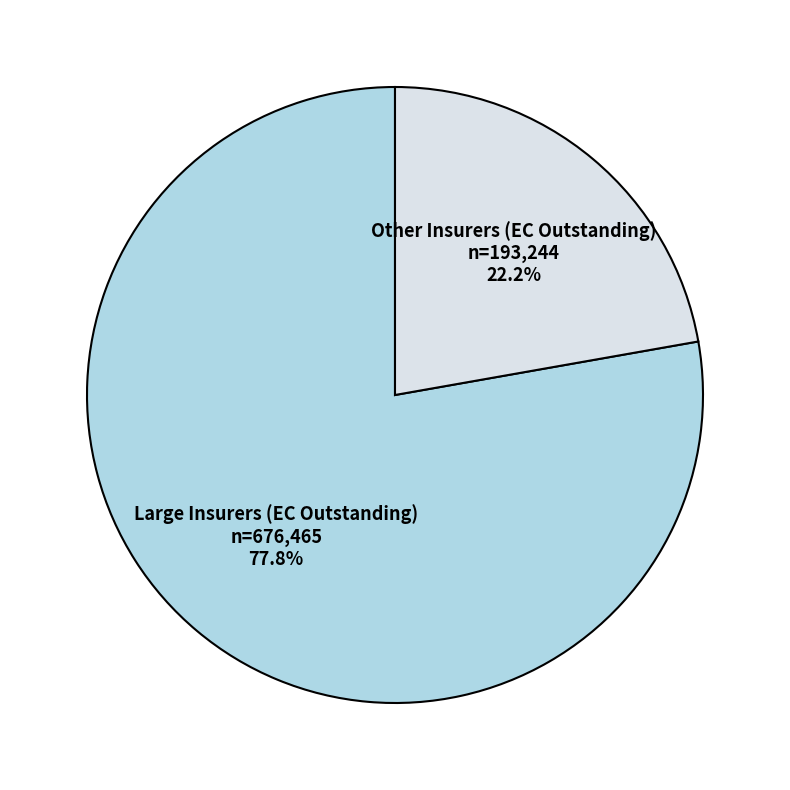

What is the total percentage of Large Insurers (EC Outstanding) and Other Insurers (EC Outstanding)?

100.0%